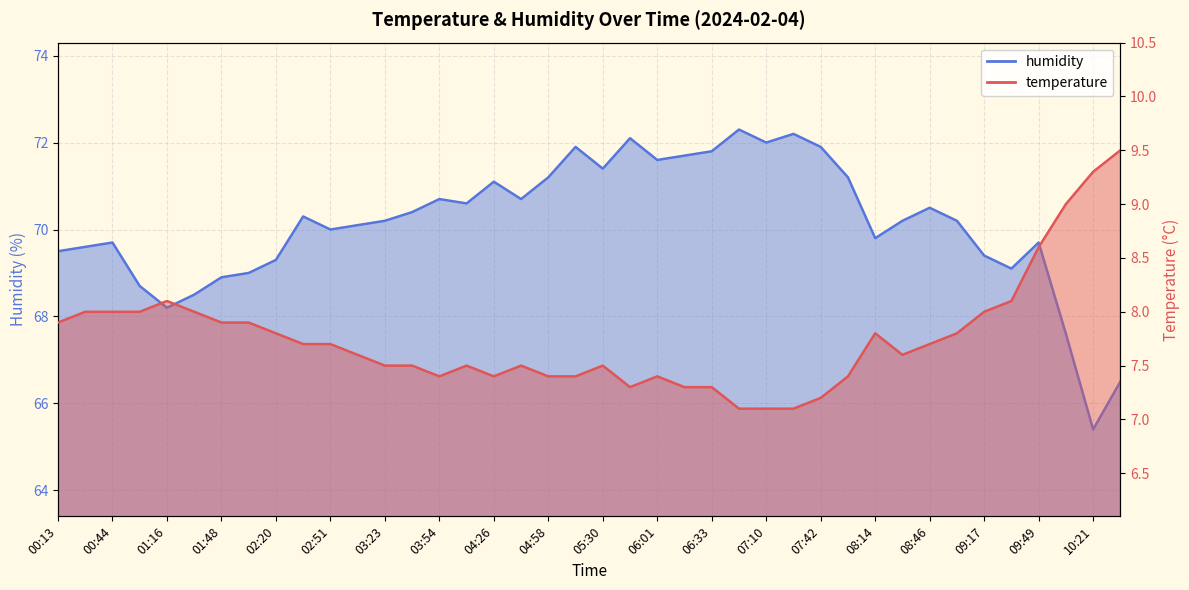

At which category does humidity reach its first local peak?

00:44